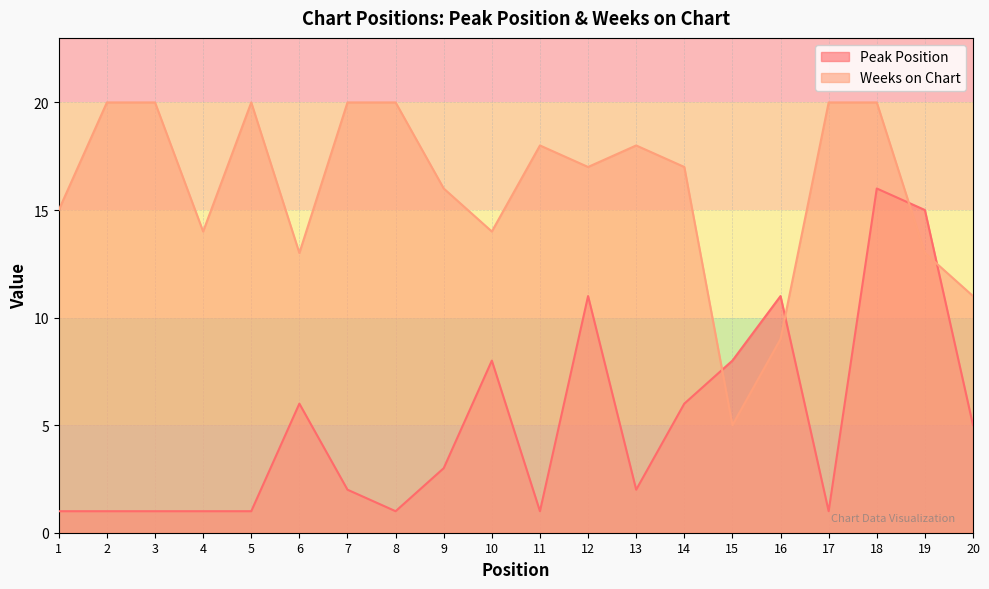

Rank the series by their average value, from lowest to highest.

Peak Position, Weeks on Chart